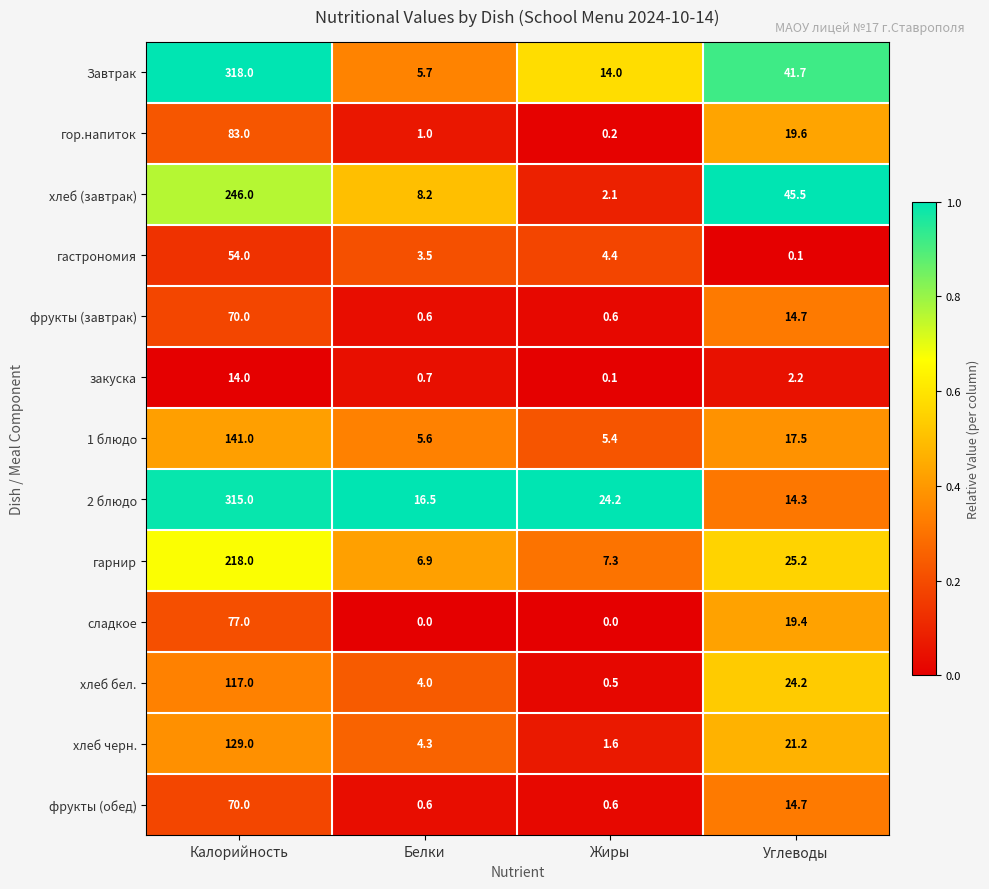

What is the difference between the maximum and minimum values in the закуска series?

13.9